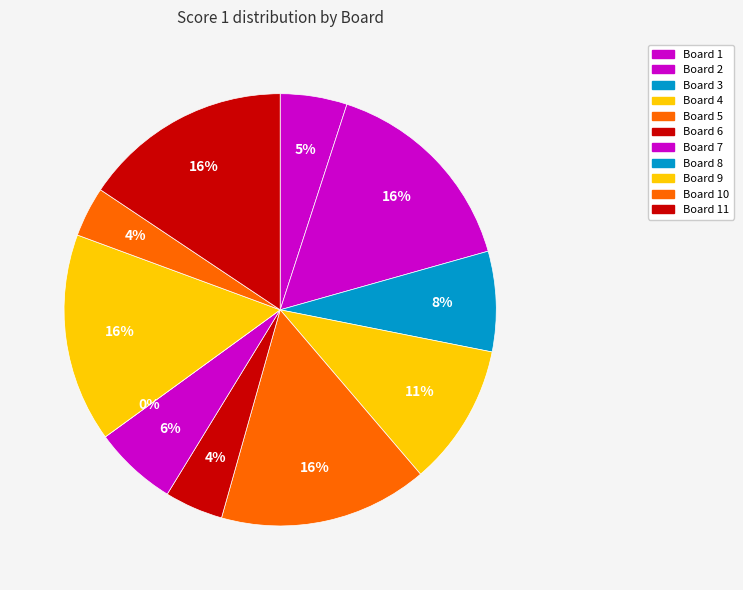

What percentage is NOT represented by Board 11?

84.4%